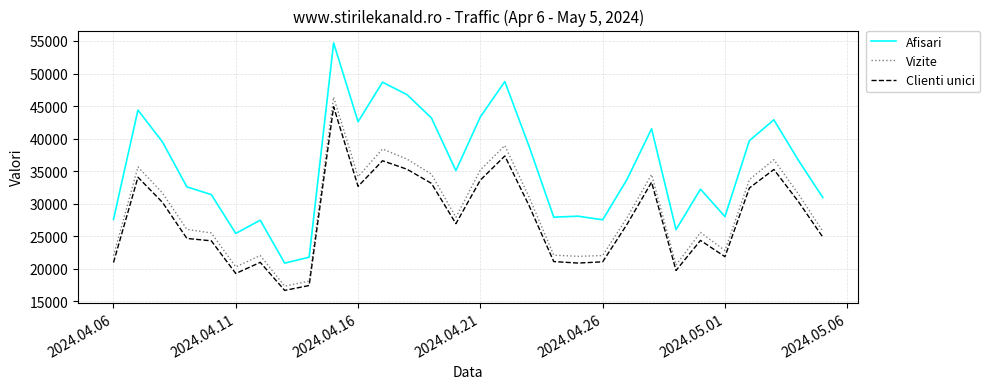

List the series in order of their overall mean, lowest first.

Clienti unici, Vizite, Afisari